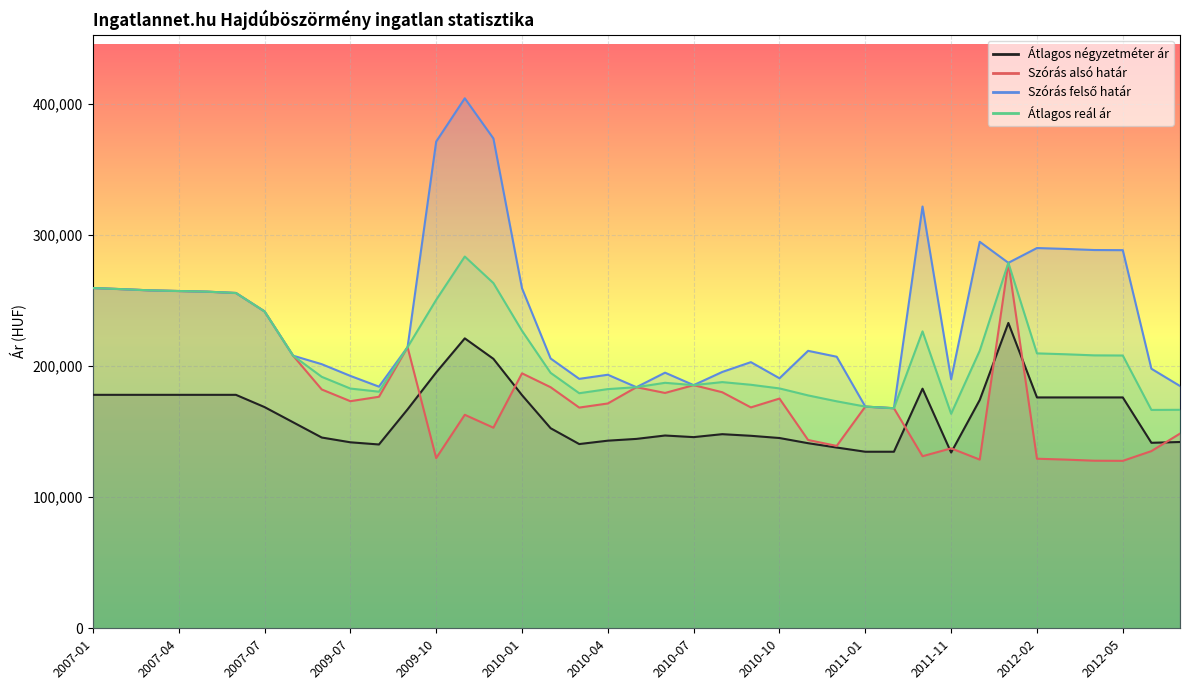

What is the approximate value of Átlagos reál ár at 2011-12, to the nearest 50?

211650